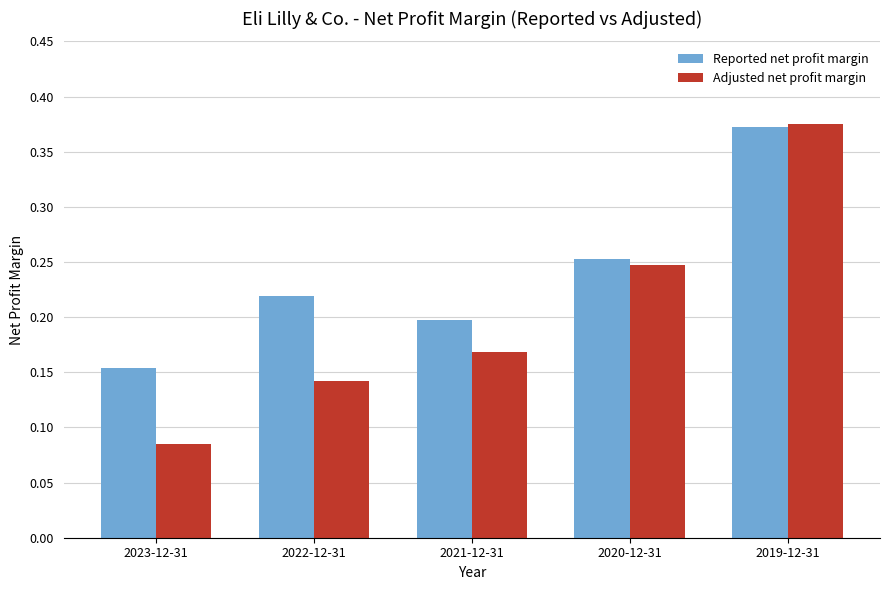

Are the bars horizontal?

No